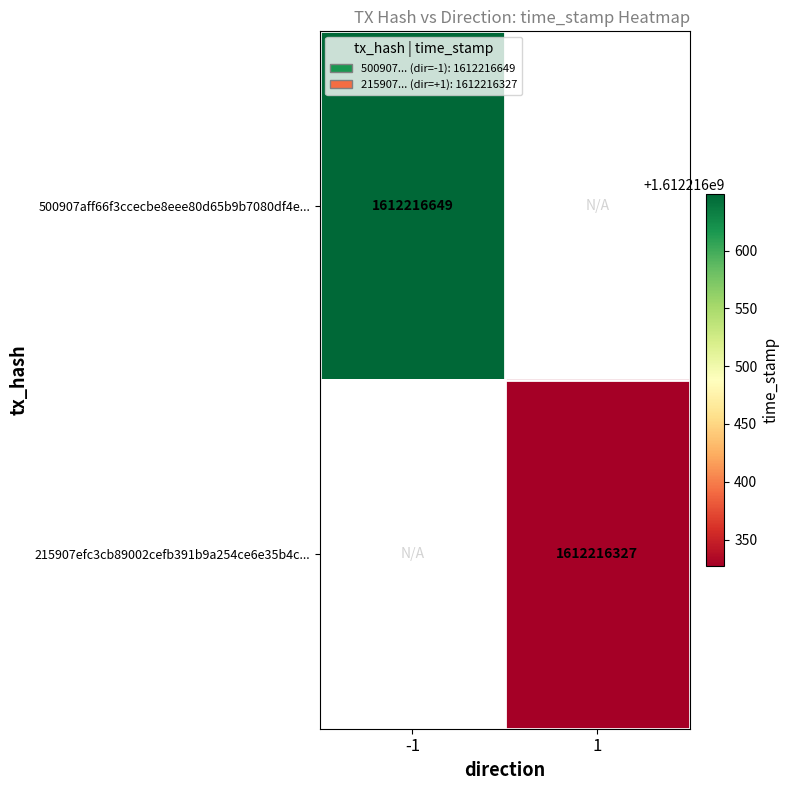

Rank the series at time_stamp from highest to lowest value.

500907aff66f3ccecbe8eee80d65b9b7080df4e, 215907efc3cb89002cefb391b9a254ce6e35b4c